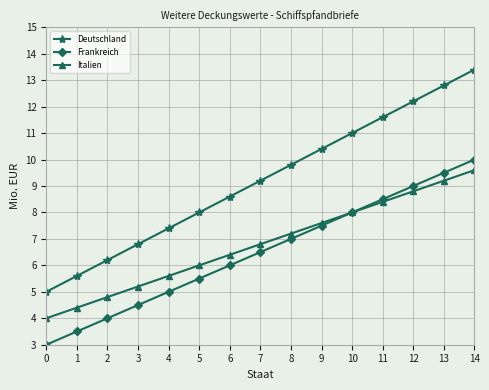

Does the chart display data point markers on the line(s)?

Yes